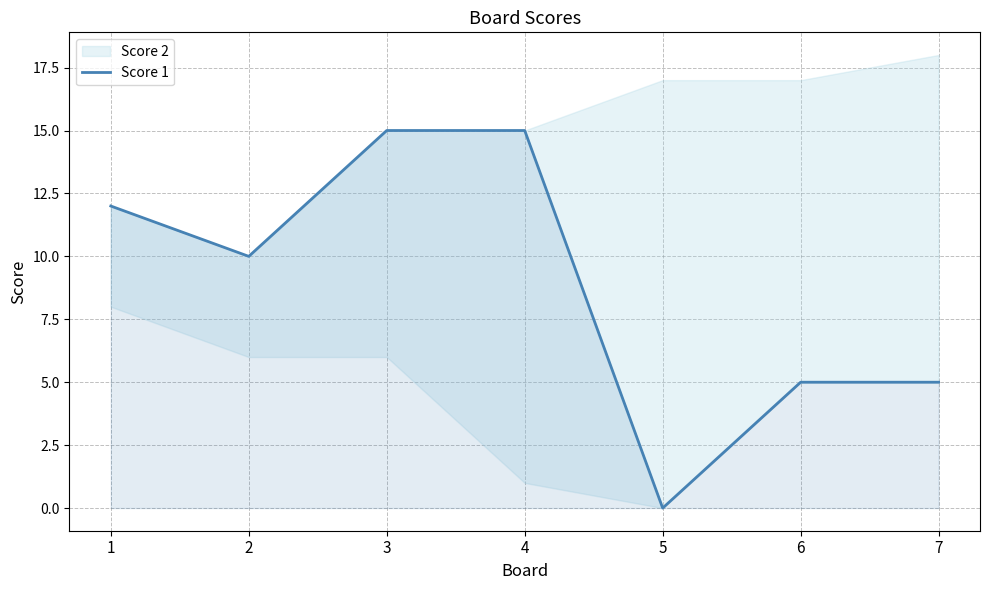

What is the difference between the maximum and minimum values?

15